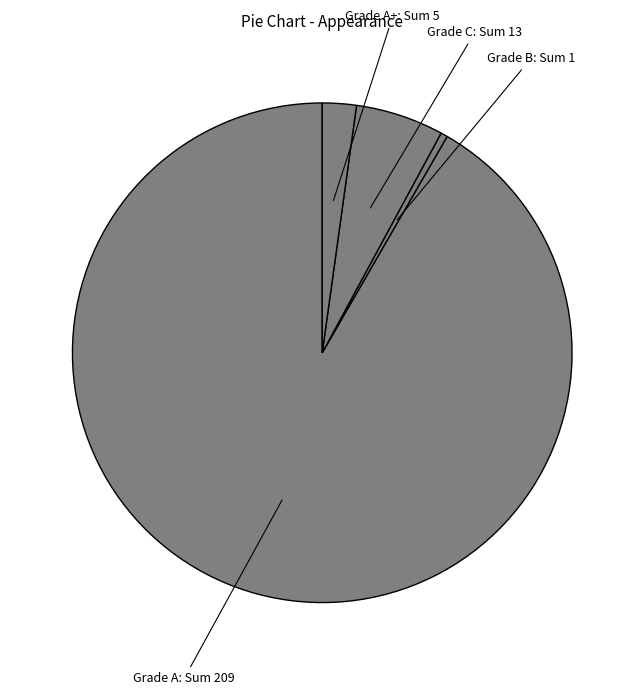

How many slices are in this pie chart?

4